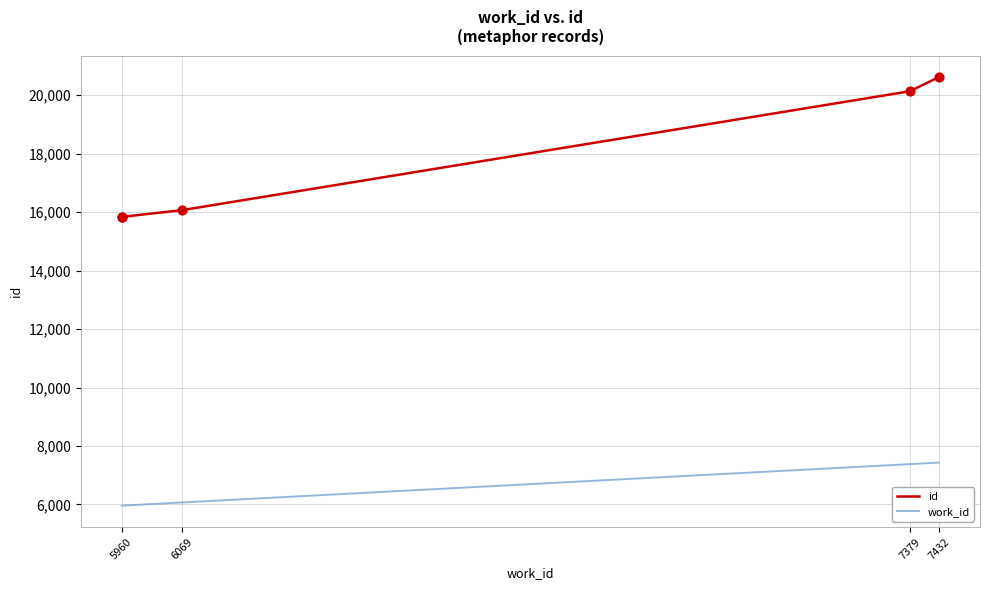

What is the total value across all series at 7432?

28055